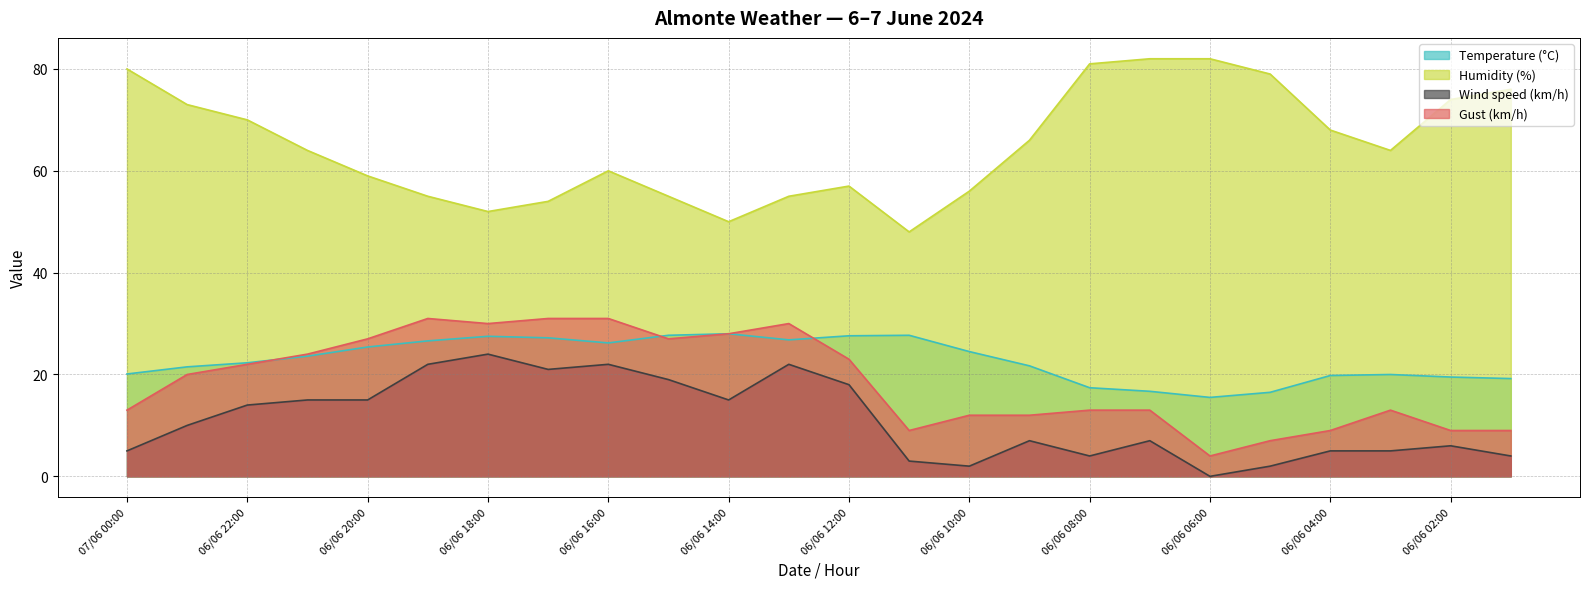

True or false: Humidity (%) and Wind speed (km/h) intersect in this chart.

False